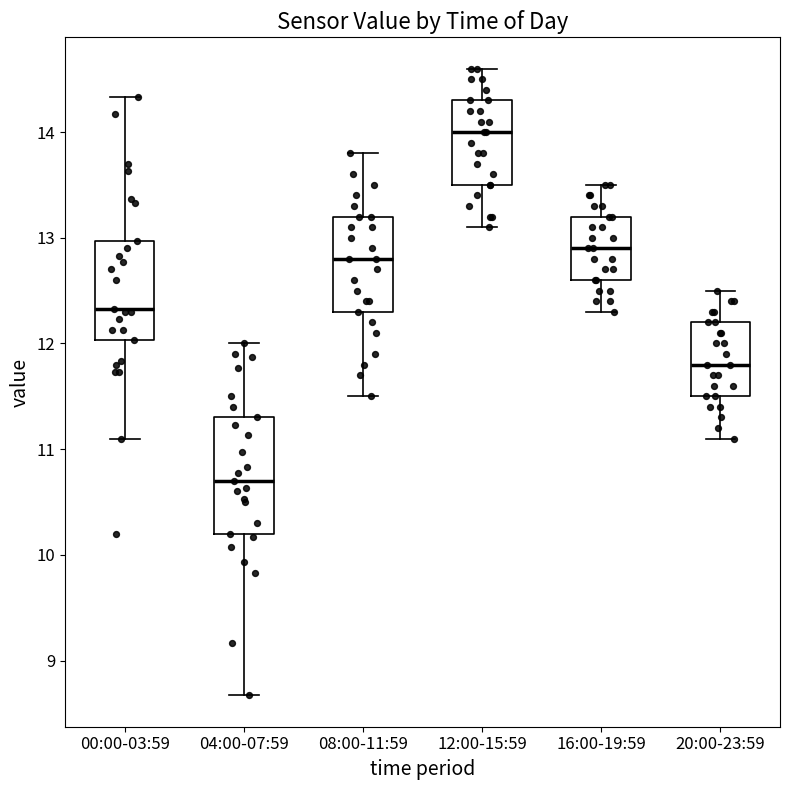

Where does the lower whisker of the box for 16:00-19:59 end on the y-axis? The values are not printed on the chart, so give them approximately, as read against the axis.

12.3